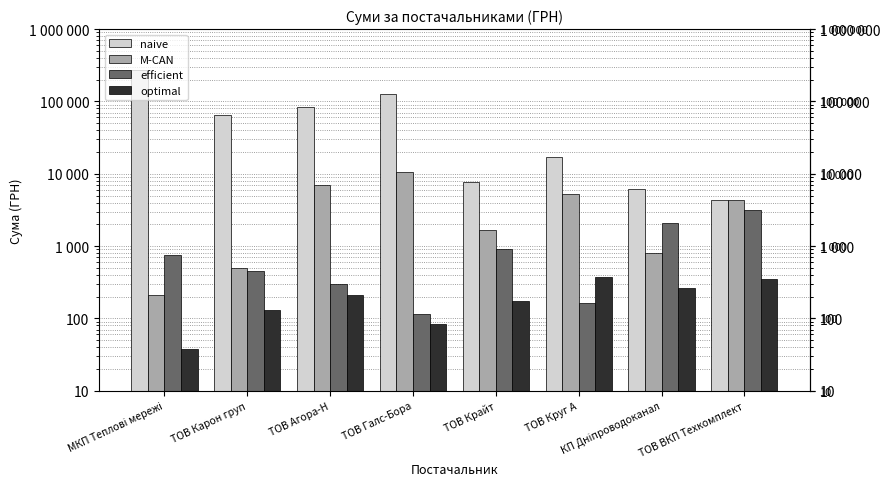

What is the minimum value shown in the chart?

37.4